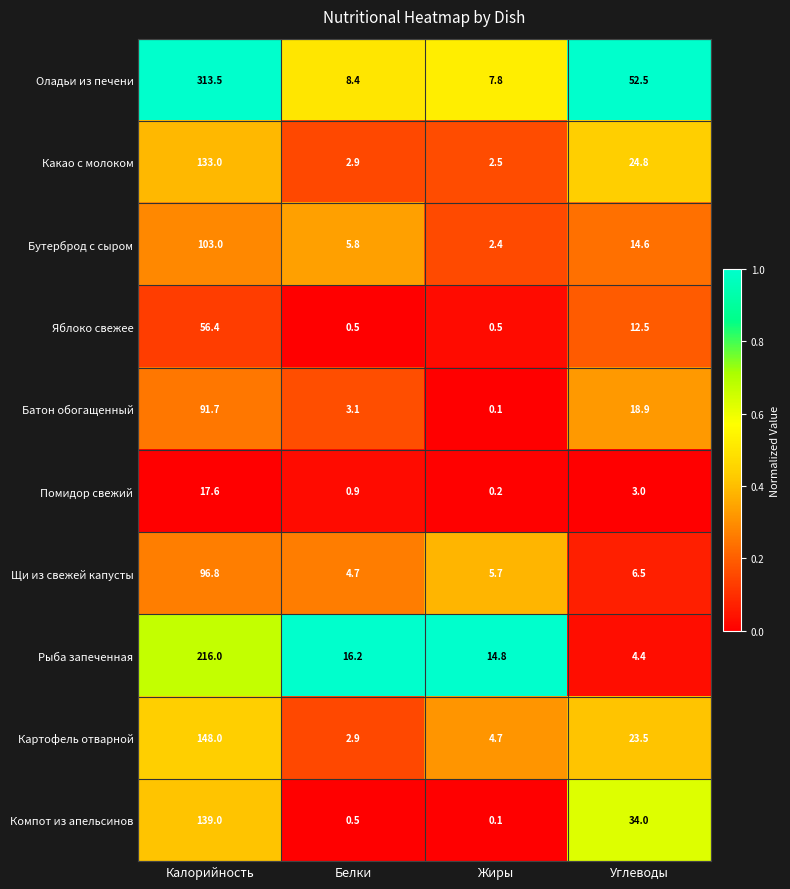

Rank the series at Калорийность from lowest to highest value.

Помидор свежий, Яблоко свежее, Батон обогащенный, Щи из свежей капусты, Бутерброд с сыром, Какао с молоком, Компот из апельсинов, Картофель отварной, Рыба запеченная, Оладьи из печени